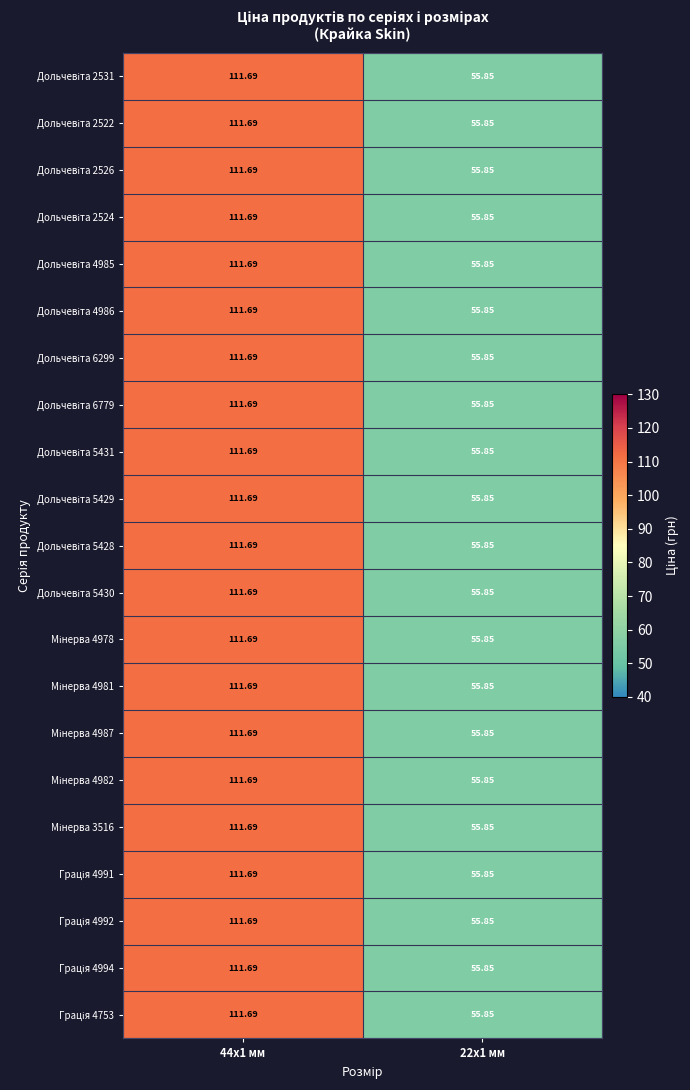

Rank the series at 44x1 мм from lowest to highest value.

Дольчевіта 2531, Дольчевіта 2522, Дольчевіта 2526, Дольчевіта 2524, Дольчевіта 4985, Дольчевіта 4986, Дольчевіта 6299, Дольчевіта 6779, Дольчевіта 5431, Дольчевіта 5429, Дольчевіта 5428, Дольчевіта 5430, Мінерва 4978, Мінерва 4981, Мінерва 4987, Мінерва 4982, Мінерва 3516, Грація 4991, Грація 4992, Грація 4994, Грація 4753